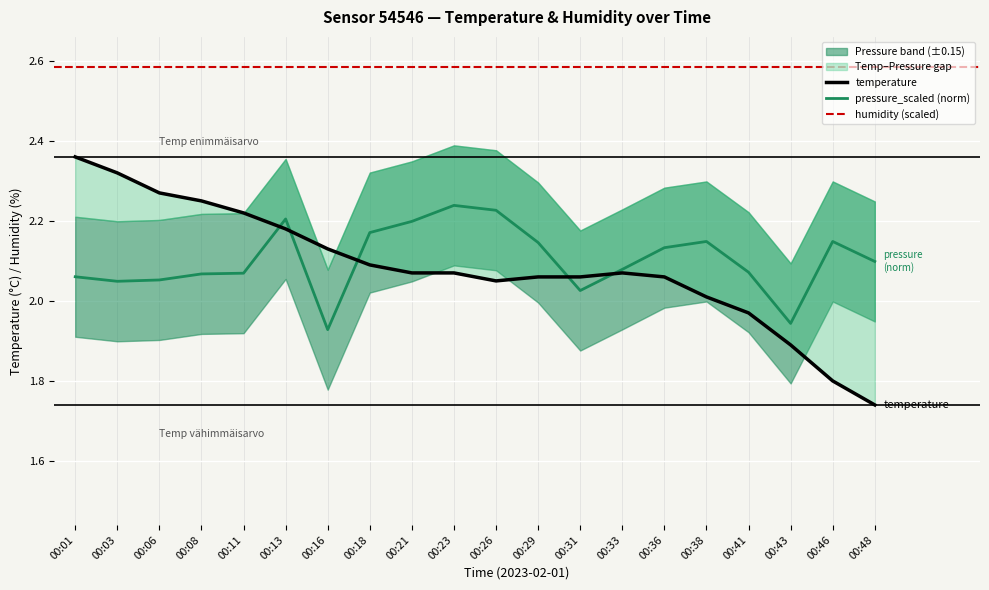

Between 00:11 and 00:13, which series saw the biggest shift?

pressure_scaled